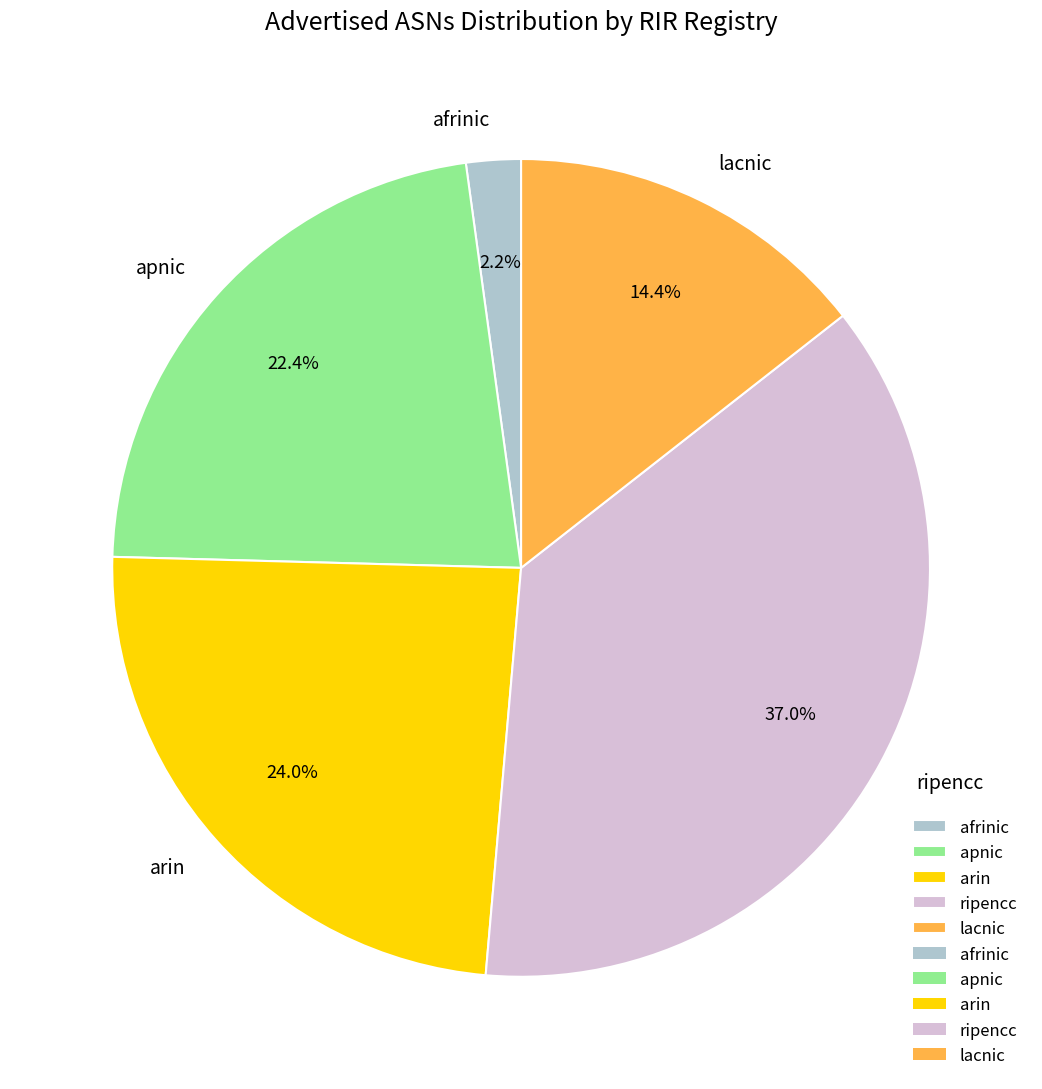

Is there a majority slice in this chart?

No